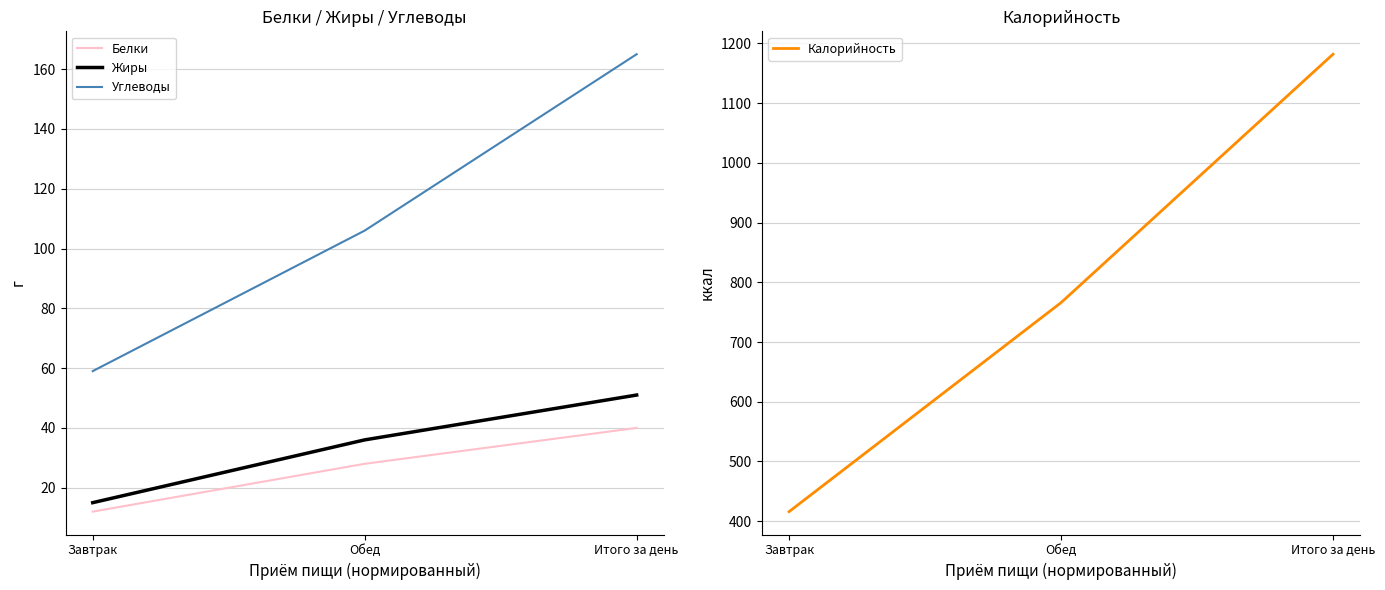

Reading left to right, transcribe all the data shown in this chart.

Белки: Завтрак=12	Обед=28	Итого за день=40
Жиры: Завтрак=15	Обед=36	Итого за день=51
Углеводы: Завтрак=59	Обед=106	Итого за день=165
Калорийность: Завтрак=416	Обед=766	Итого за день=1182